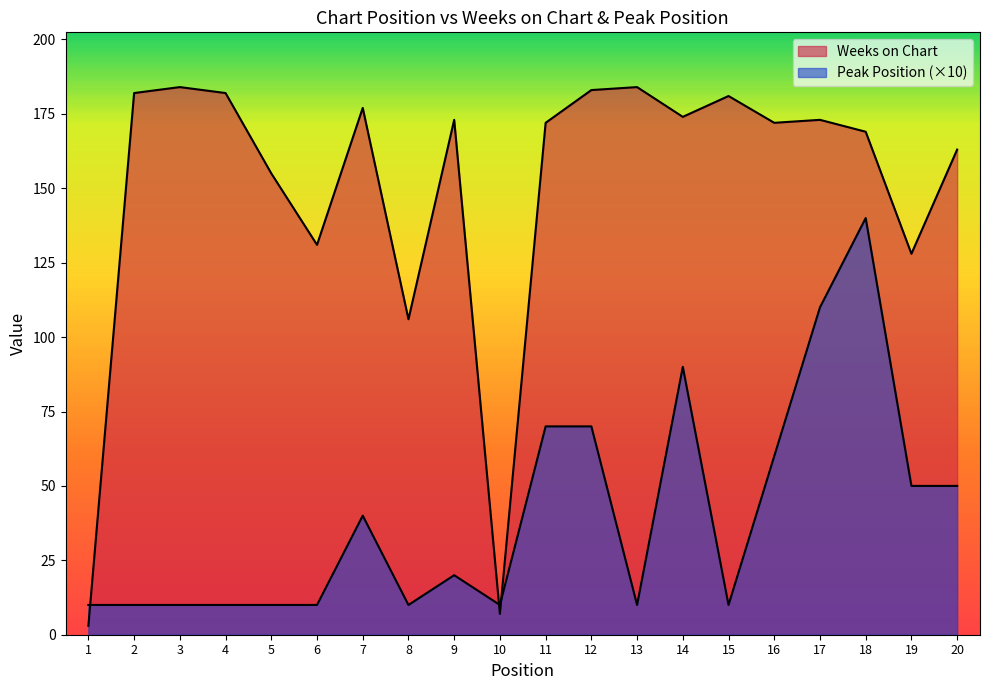

What value does the Peak Position series have at 13, to the nearest 10?

10